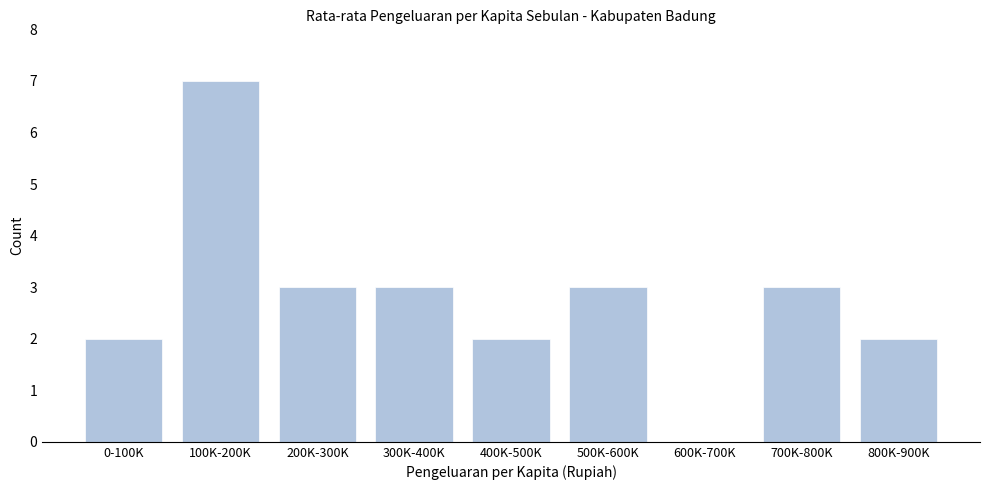

Reading left to right, list all the values displayed in this chart.

0-100K=2	100K-200K=7	200K-300K=3	300K-400K=3	400K-500K=2	500K-600K=3	600K-700K=0	700K-800K=3	800K-900K=2